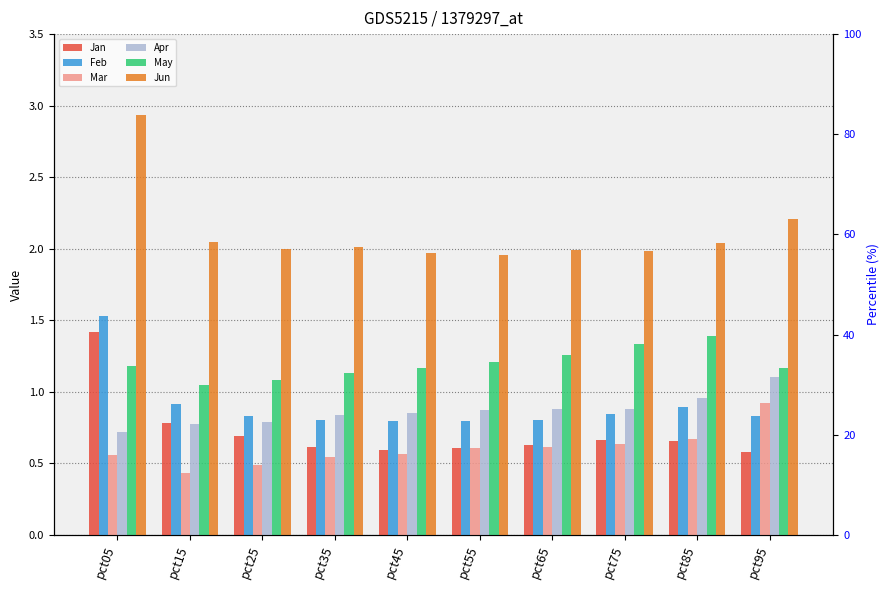

At how many categories does at least one series exceed 2?

6